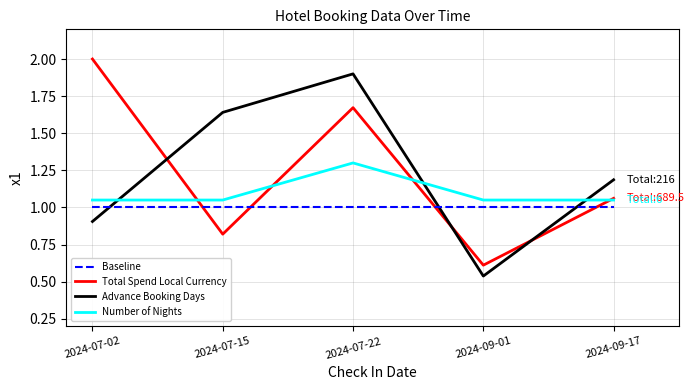

At which label does Total Spend Local Currency first exceed 1?

2024-07-02